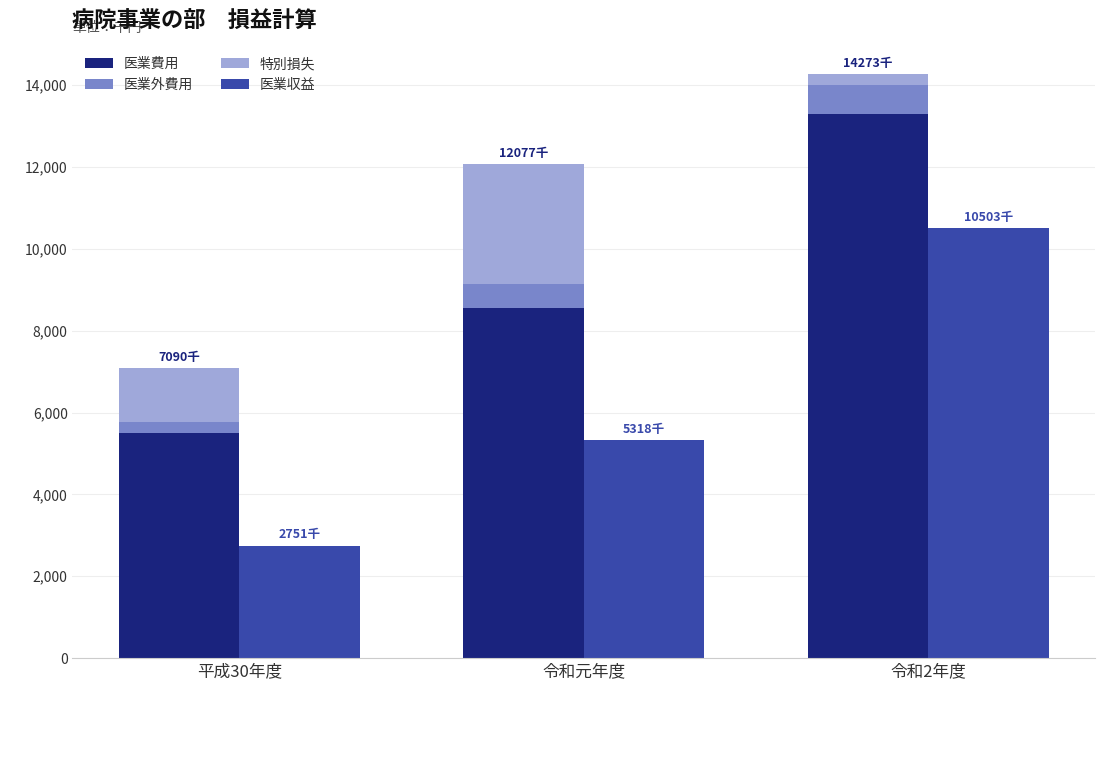

What is the minimum value for 医業費用?

5492154